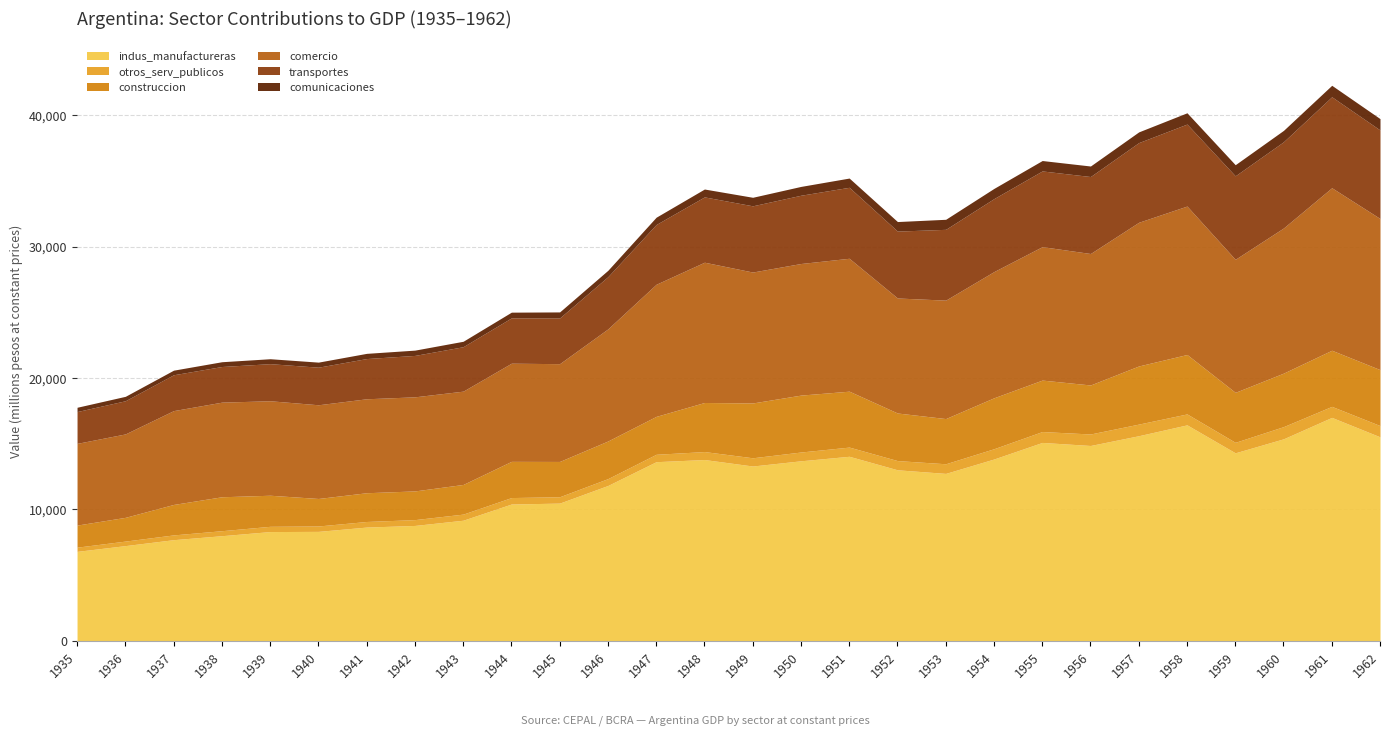

Reading left to right, transcribe all the data shown in this chart.

indus_manufactureras: 6809	7247	7699	8001	8316	8330	8658	8782	9179	10412	10481	11823	13632	13796	13303	13700	14043	13015	12741	13837	15097	14865	15608	16434	14307	15372	17002	15523
otros_serv_publicos: 320	344	363	381	399	411	425	443	465	491	484	522	563	606	626	668	700	701	733	782	828	875	884	832	798	928	839	857
construccion: 1680	1806	2317	2581	2364	2092	2187	2183	2256	2754	2685	2862	2884	3733	4170	4330	4253	3620	3438	3875	3915	3728	4422	4521	3802	4070	4269	4256
comercio: 6217	6348	7139	7199	7189	7129	7149	7159	7099	7469	7439	8530	10052	10673	9962	10012	10112	8750	9011	9602	10152	10002	10933	11294	10122	11043	12365	11499
transportes: 2420	2523	2727	2711	2821	2859	3059	3150	3380	3447	3478	3973	4546	4969	5037	5193	5400	5089	5386	5552	5760	5856	6061	6237	6352	6560	6920	6733
comunicaciones: 326	336	350	364	376	385	396	403	414	435	459	484	555	599	649	672	702	726	764	776	792	801	815	858	845	865	872	864